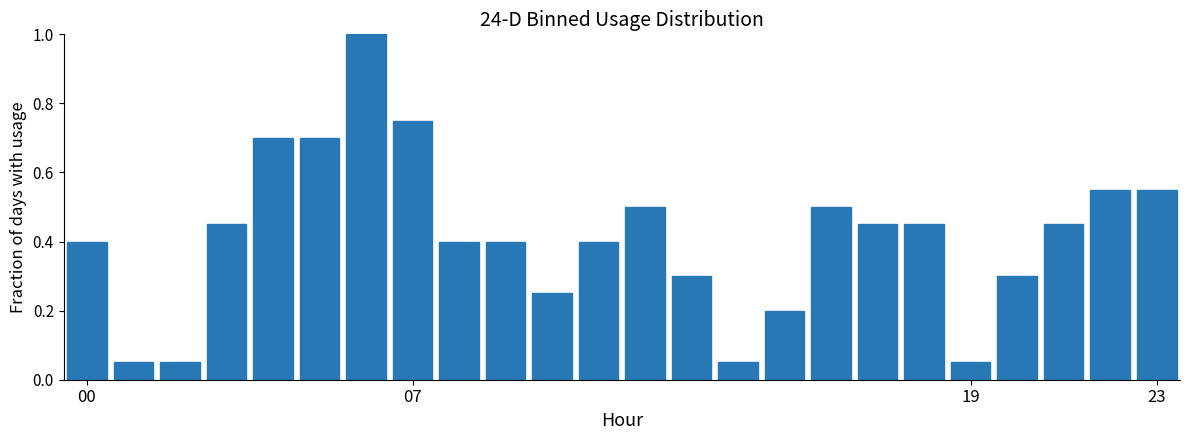

What is the difference between the second highest and second lowest values?

0.7